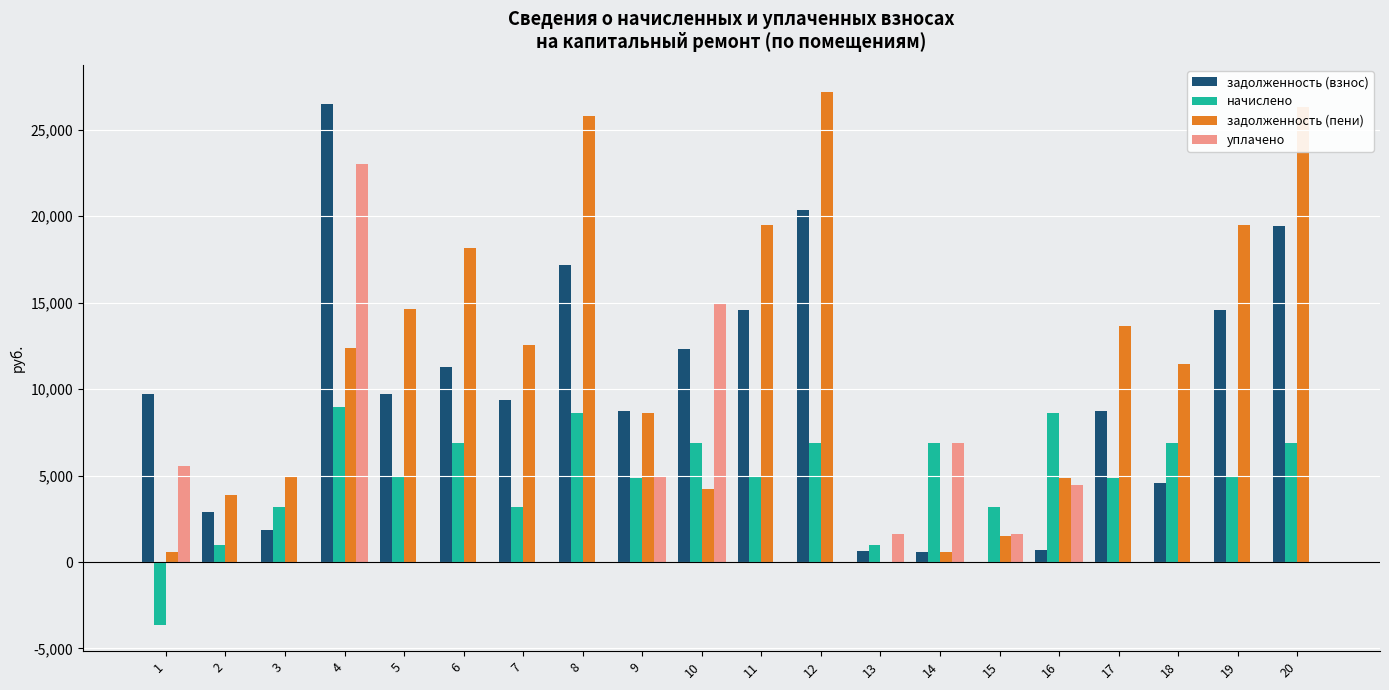

What is the maximum value shown in the chart?

27208.0